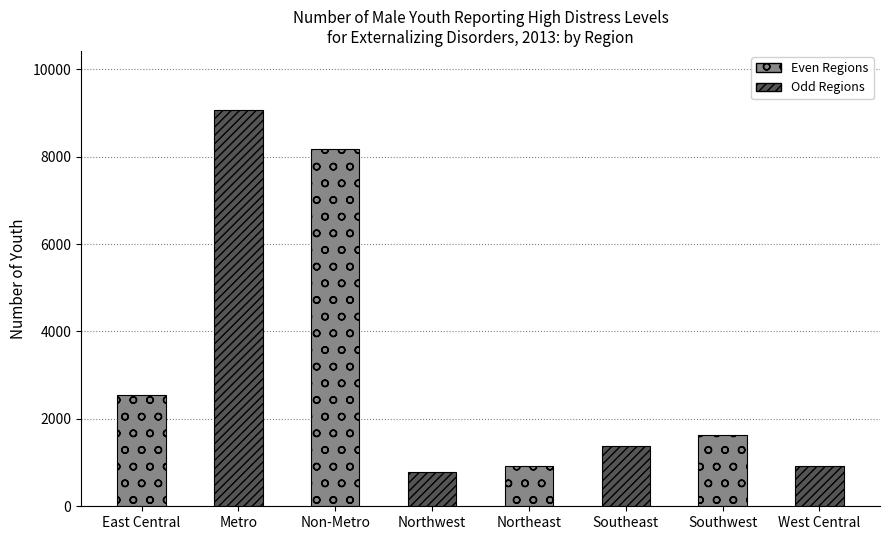

What is the change in value from Northwest to Northeast?

+134